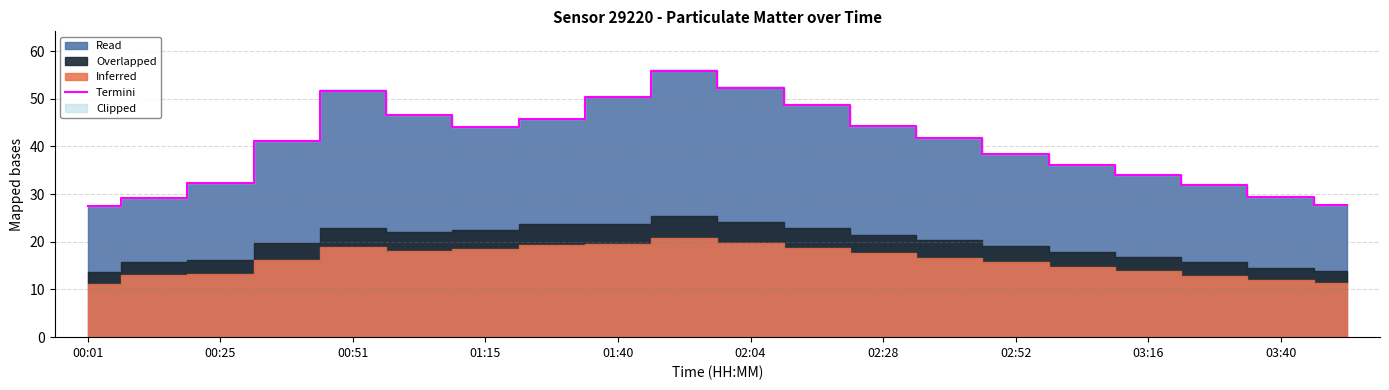

What is the lowest value of the Termini series?

27.5